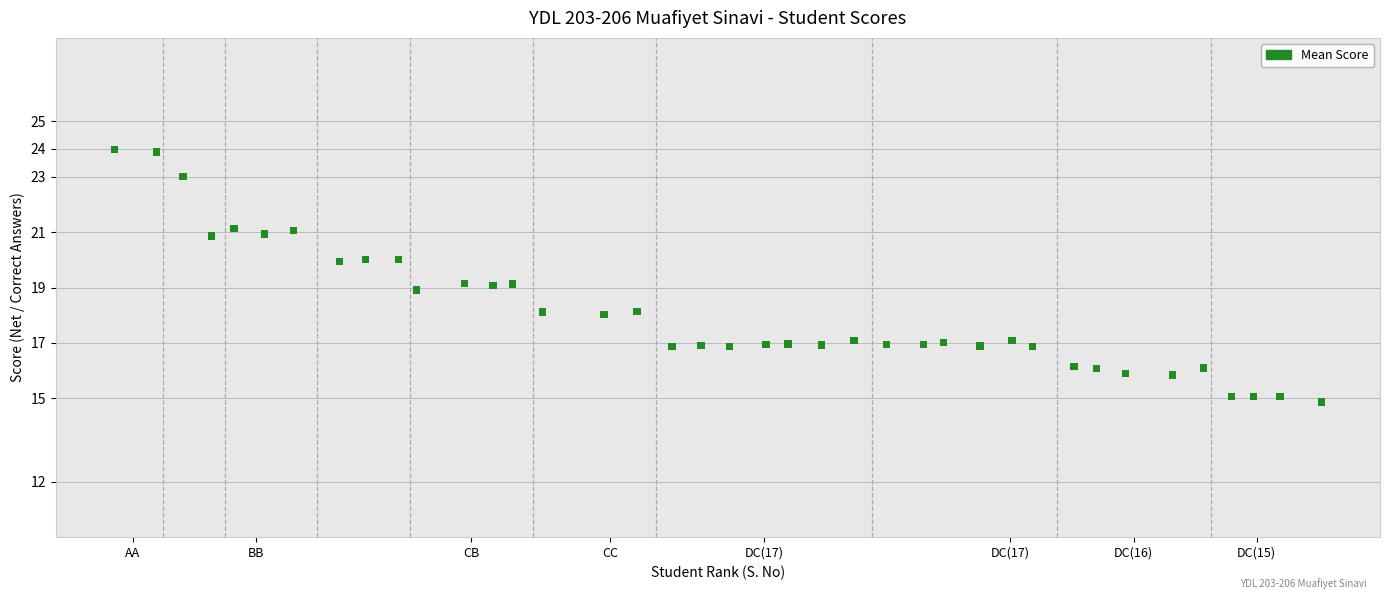

What is the range of Y values (max minus min)?

9.1